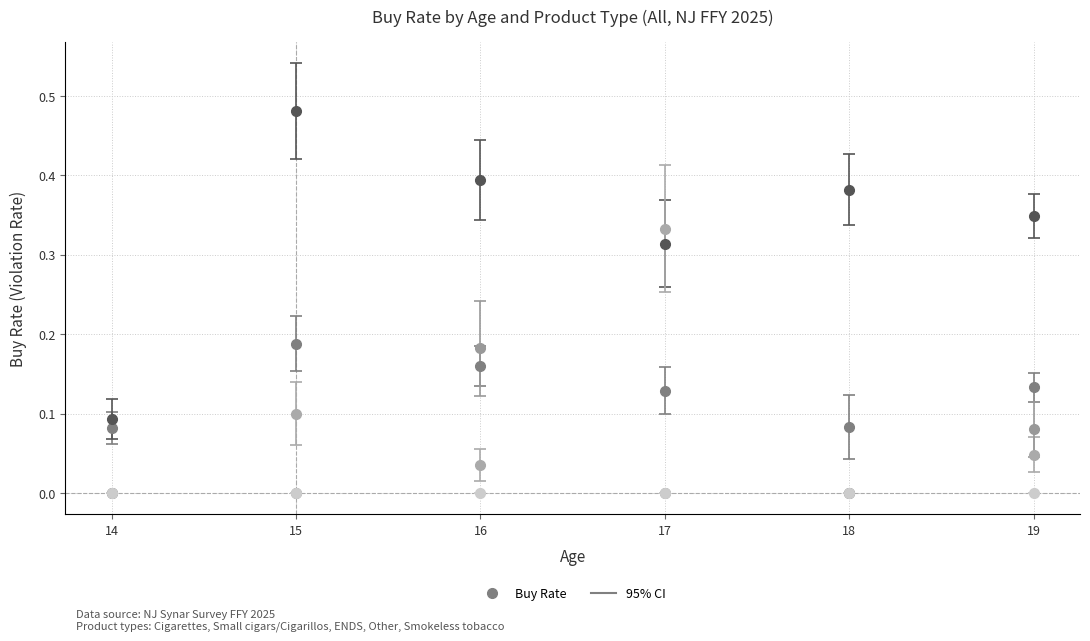

Which label corresponds to the largest value in the chart?

15